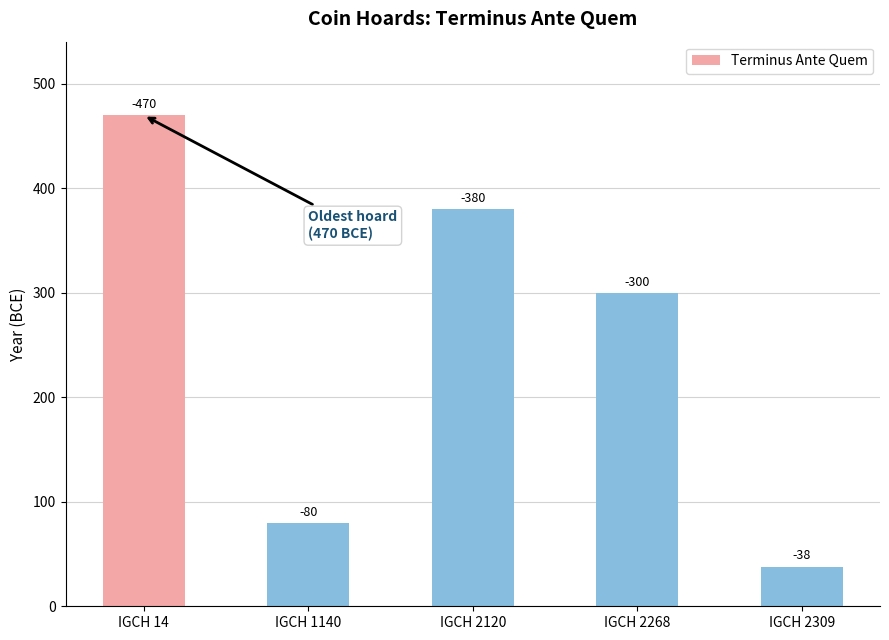

What is the difference between the second highest and second lowest values?

300